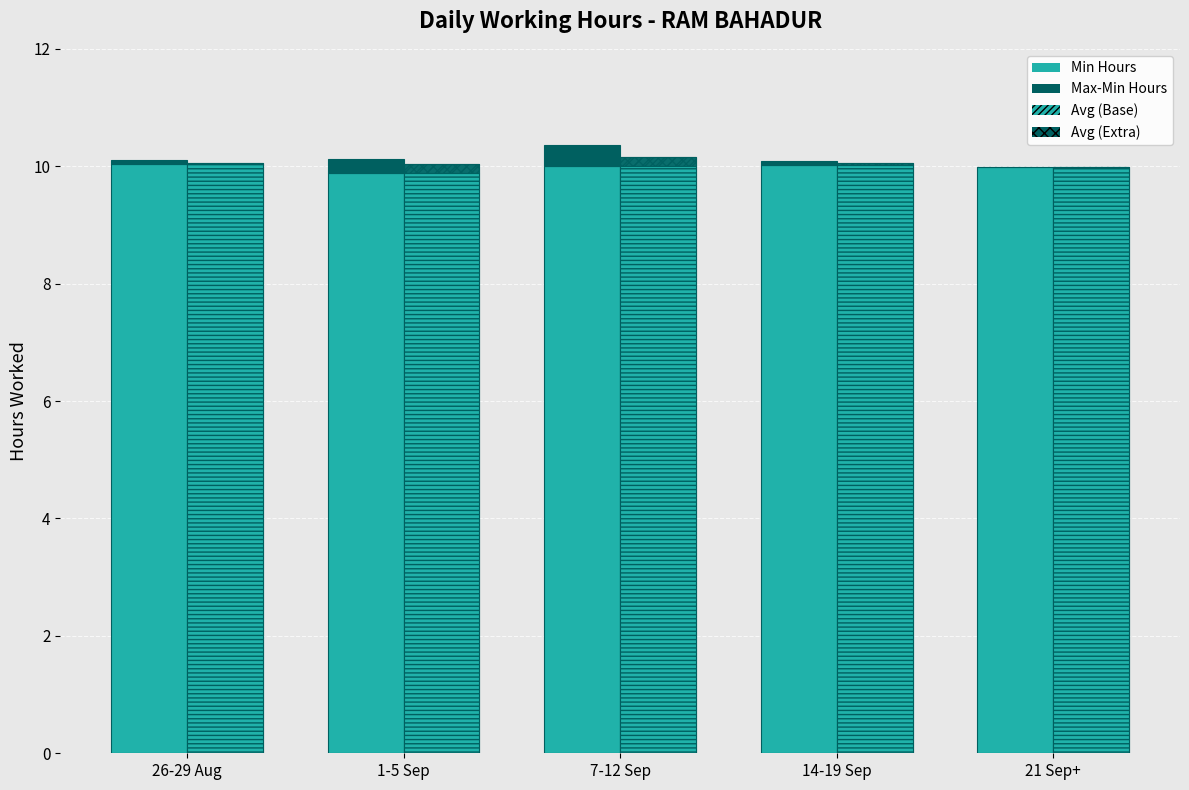

What is the label of the 2nd bar from the left?

1-5 Sep